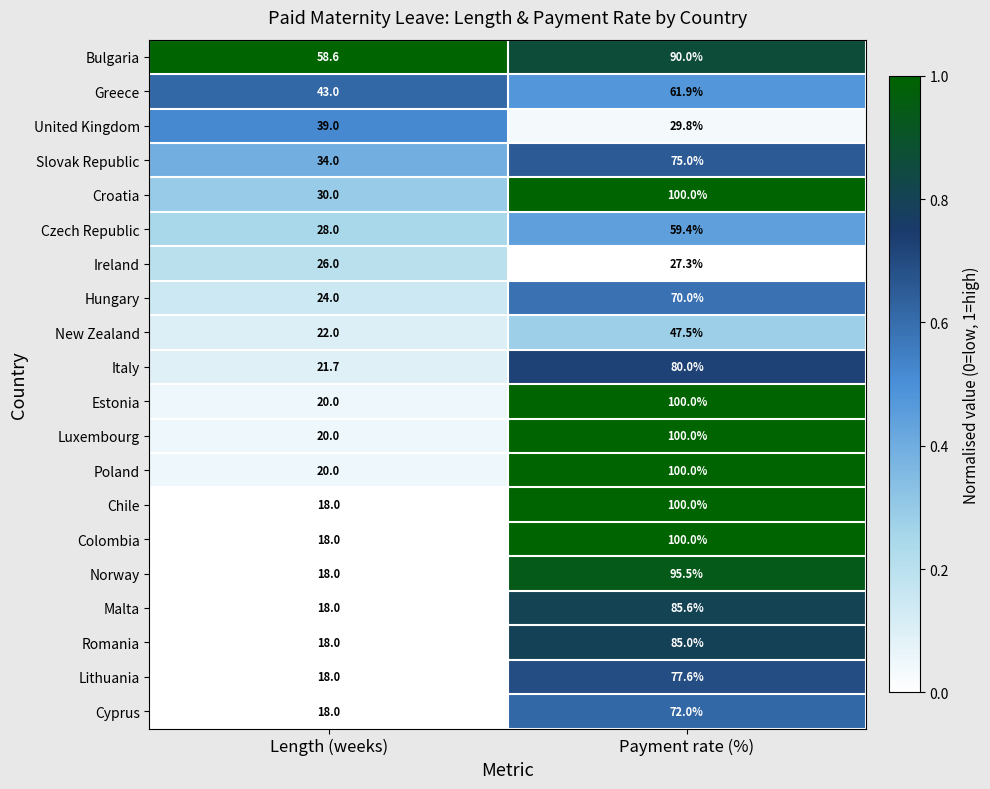

What is the highest value of the Lithuania series?

77.6